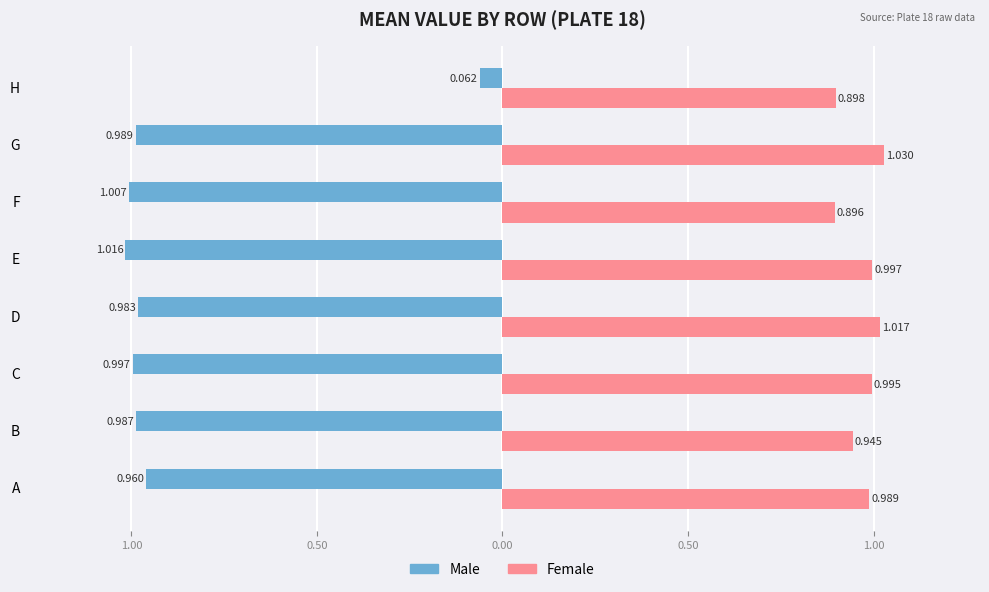

What are all the series names shown in the legend?

Male, Female